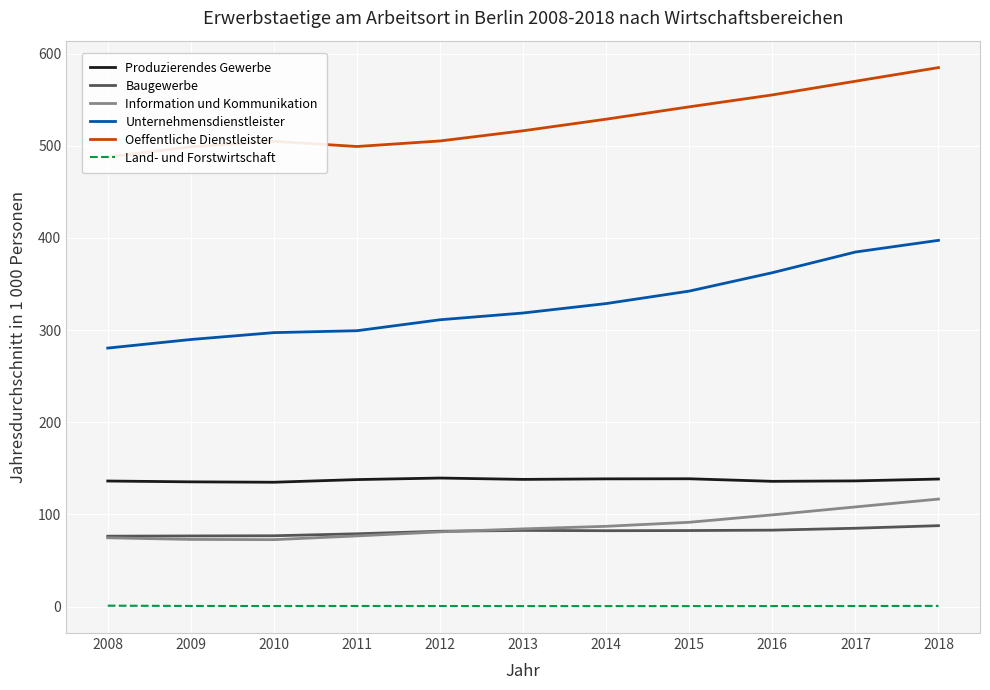

What is the average value of the Produzierendes Gewerbe series?

137.2